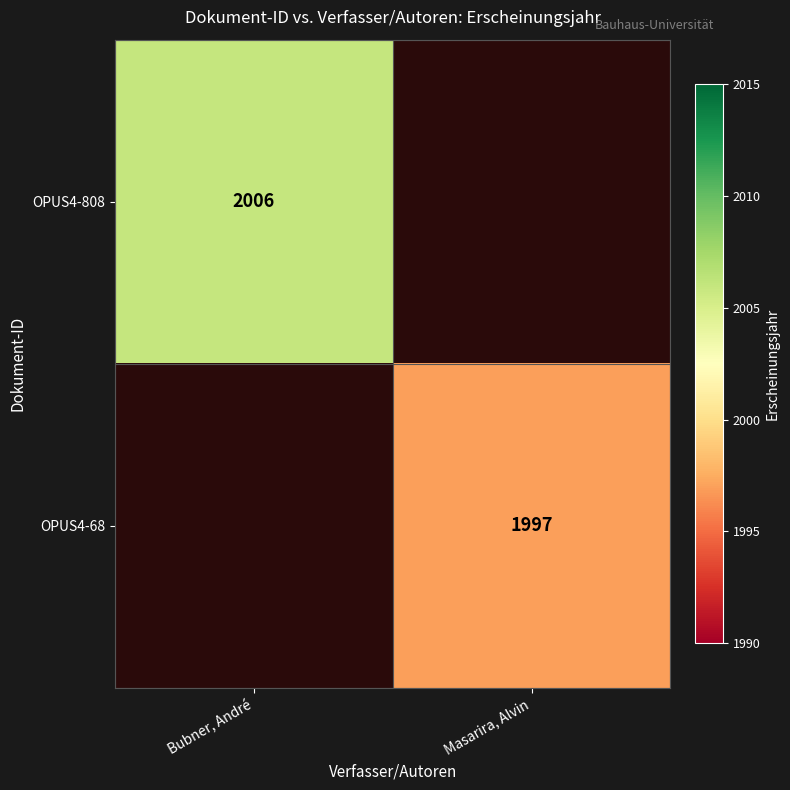

Is it true that OPUS4-808 equals 606 at Bubner, André?

False